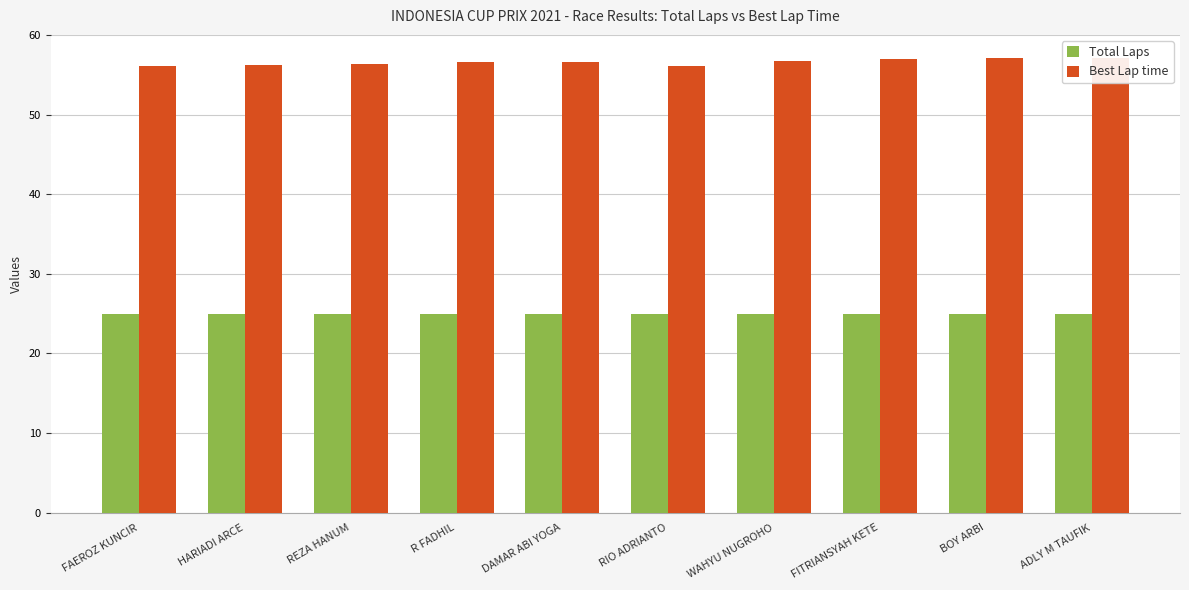

Which series has the widest spread of values?

Best Lap time